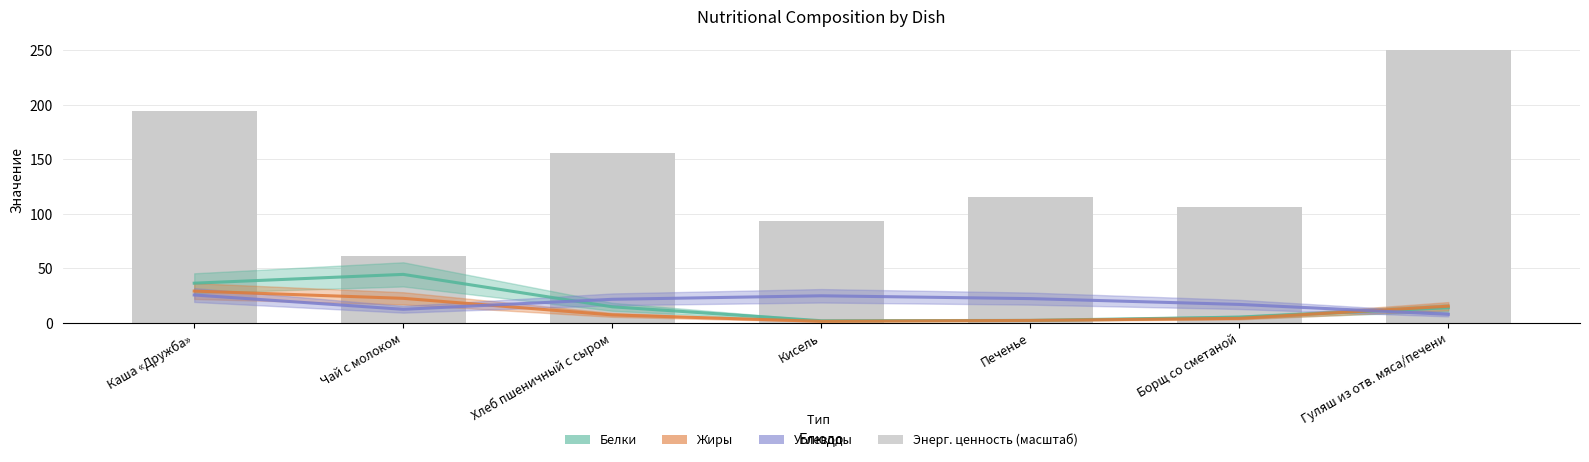

What is the total value across all series at Печенье?

141.2